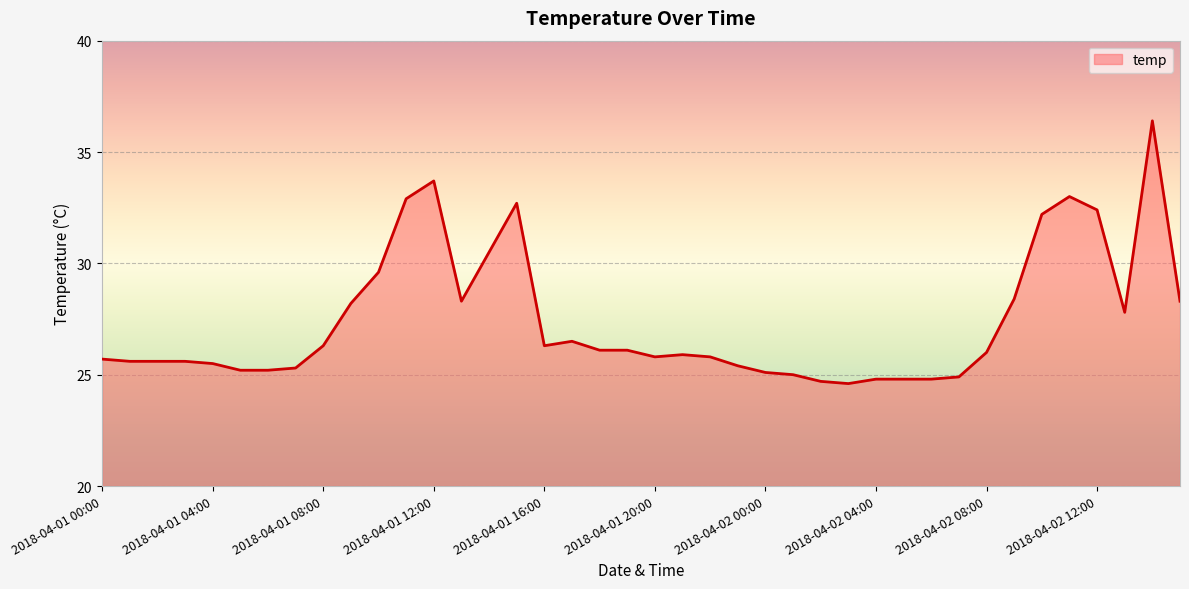

Reading left to right, extract all data points from this chart.

25.7	25.6	25.6	25.6	25.5	25.2	25.2	25.3	26.3	28.2	29.6	32.9	33.7	28.3	30.5	32.7	26.3	26.5	26.1	26.1	25.8	25.9	25.8	25.4	25.1	25.0	24.7	24.6	24.8	24.8	24.8	24.9	26.0	28.4	32.2	33.0	32.4	27.8	36.4	28.3